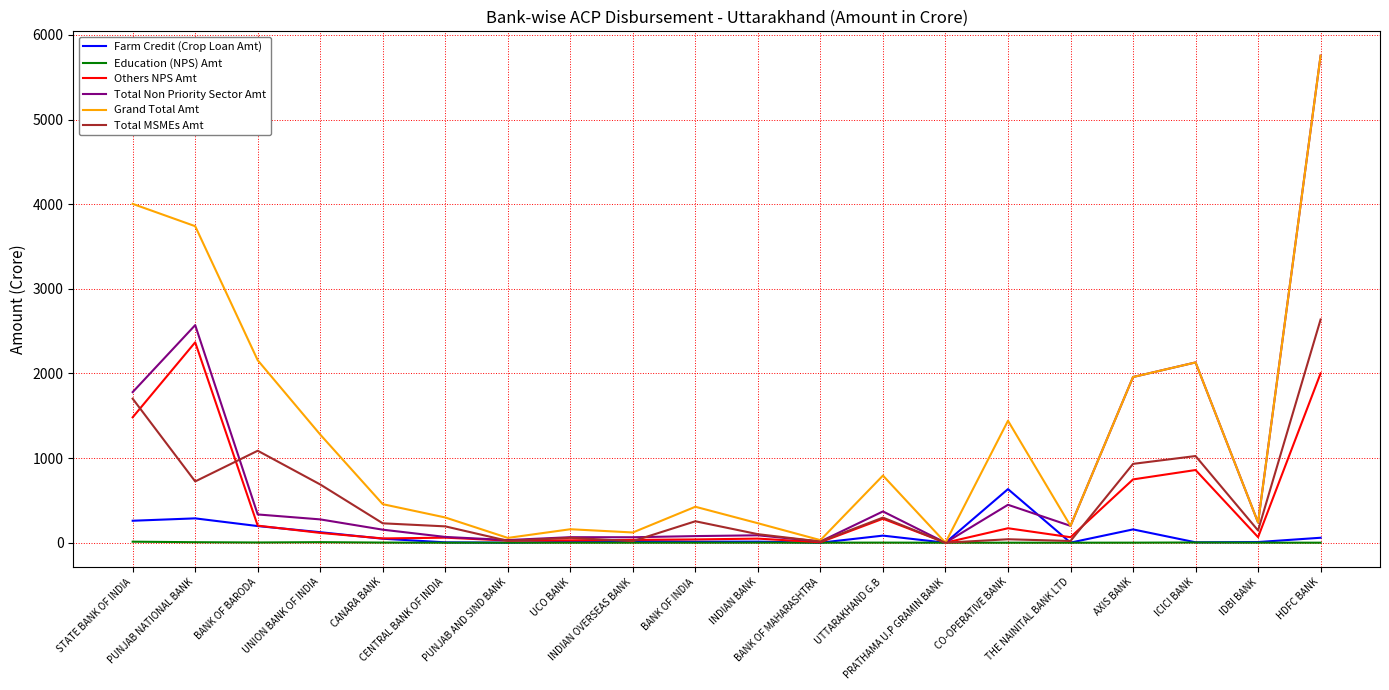

What is the maximum value shown in the chart?

5755.1